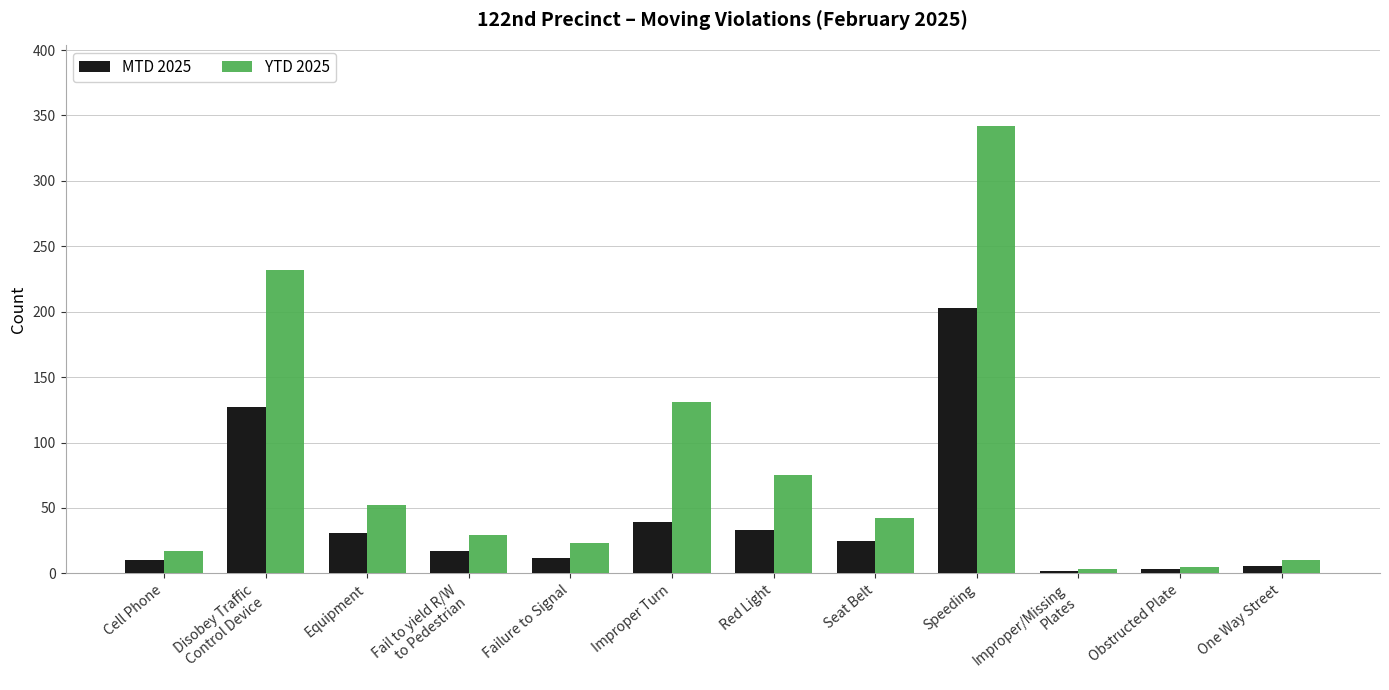

Is the value of MTD 2025 at Improper/Missing
Plates greater than the value of YTD 2025 at Improper Turn?

No